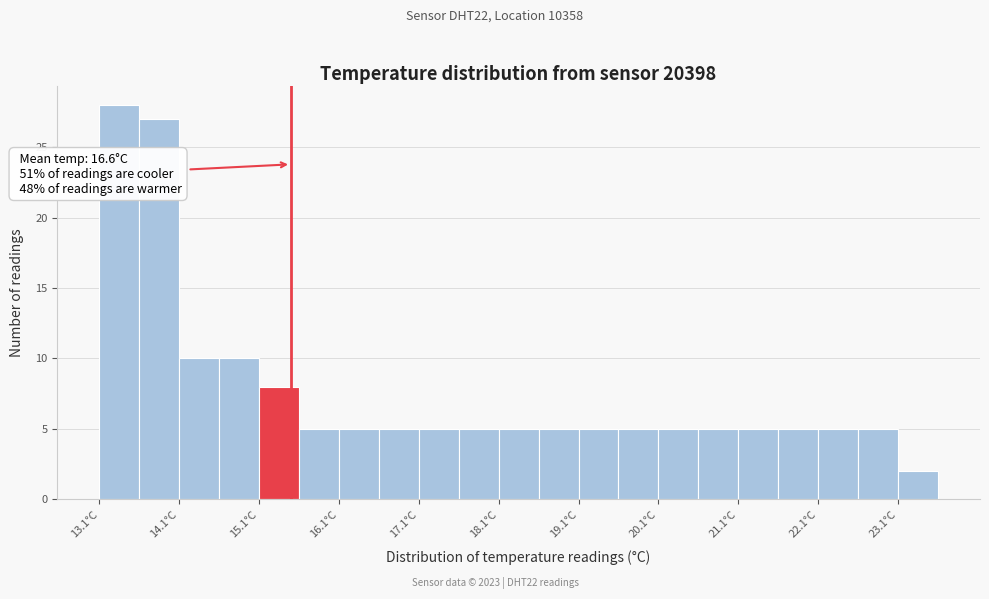

Over which range of the x-axis is the bar tallest?

13.1 to 13.6